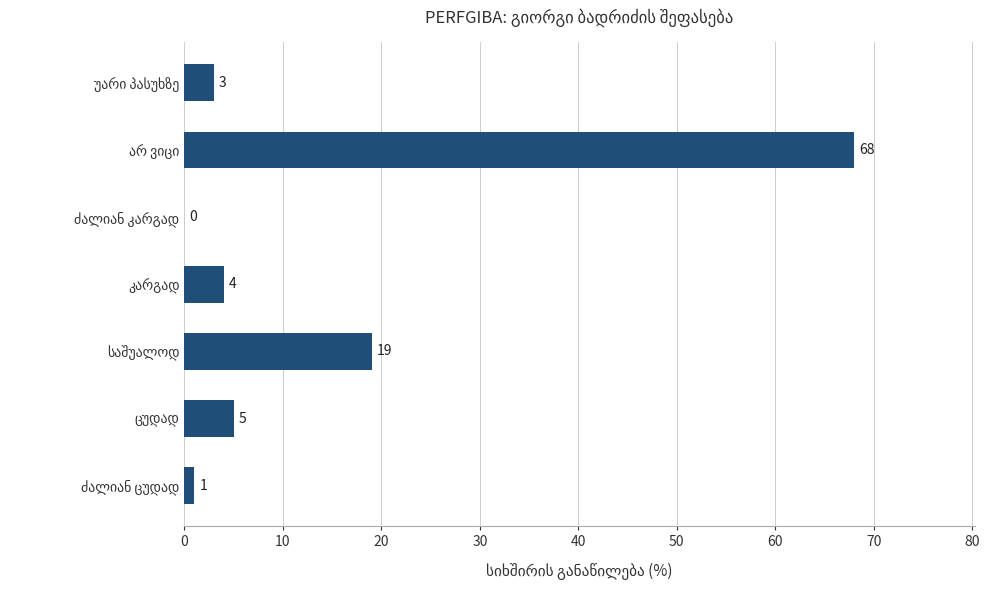

What is the greatest value displayed?

68